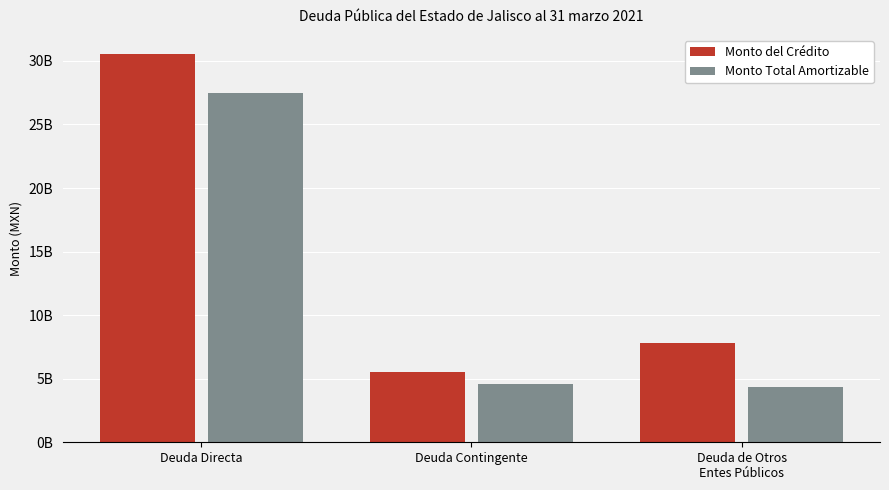

What are all the series names shown in the legend?

Monto del Crédito, Monto Total Amortizable